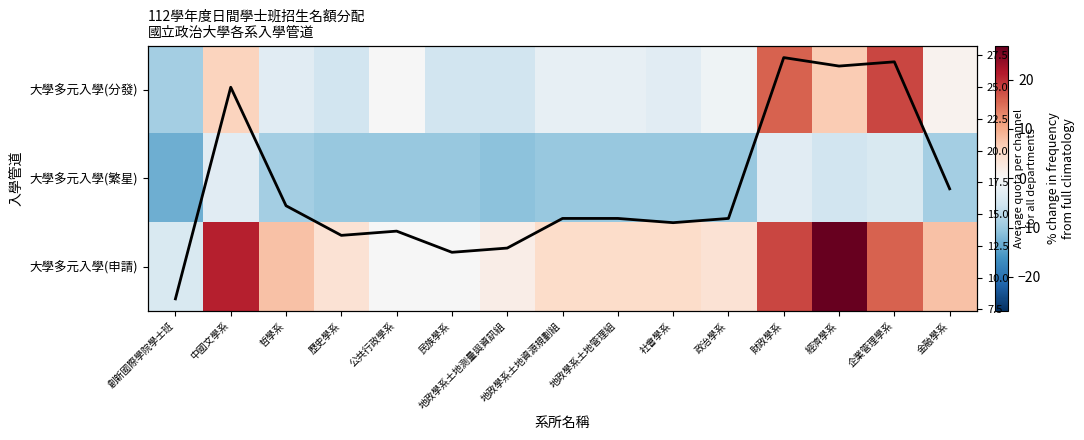

Which series has the largest range (max minus min)?

大學多元入學(申請)